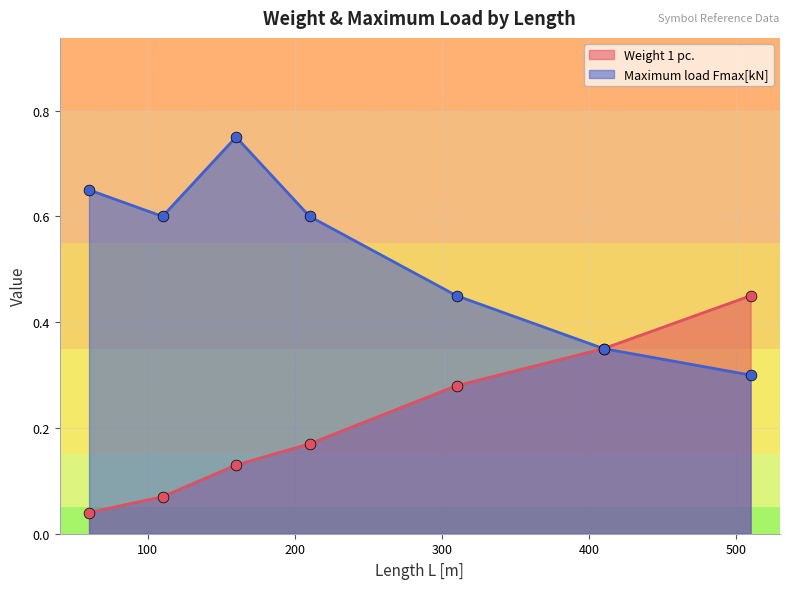

Which series reaches the minimum Y coordinate?

Weight 1 pc.